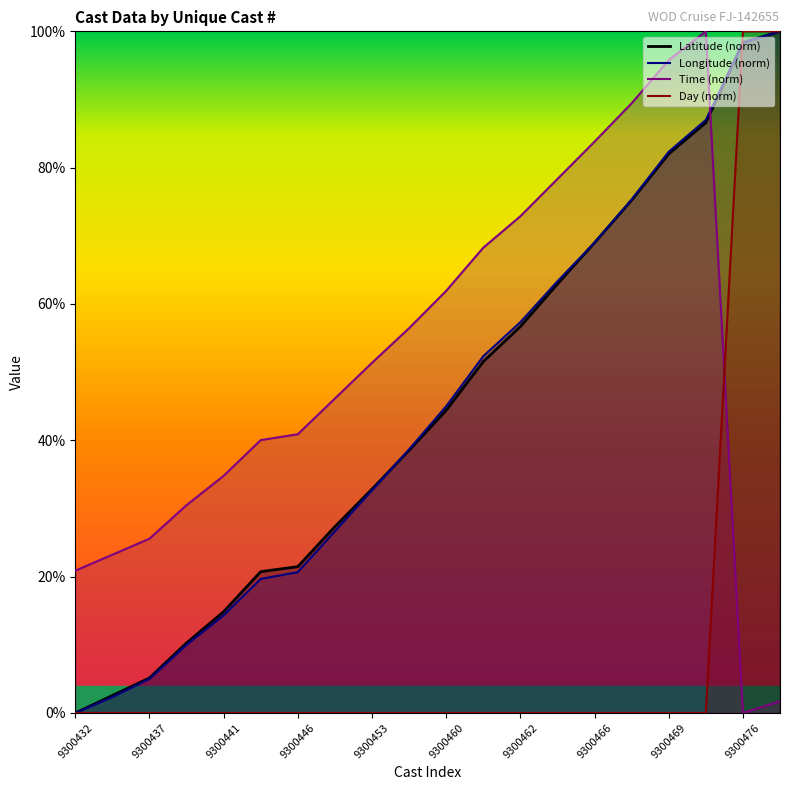

What is the spread (max minus min) of values at 9300432?

20.9